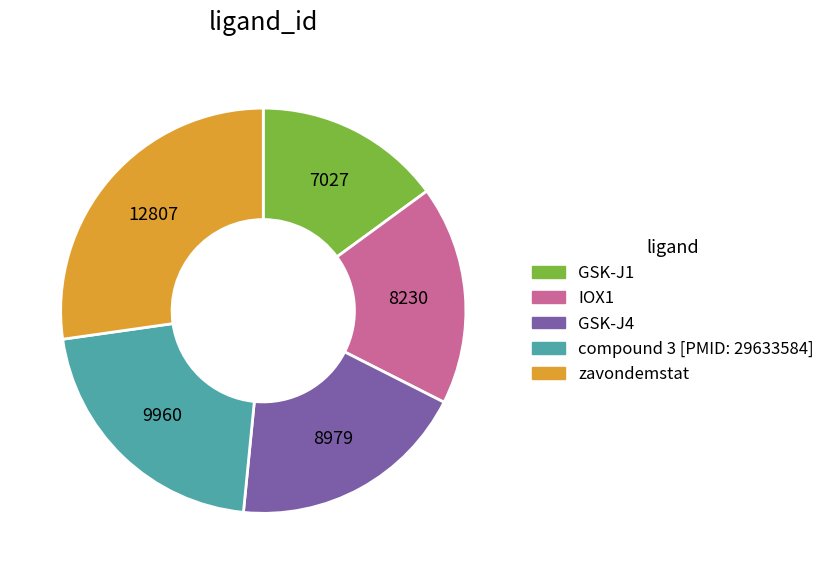

Rank the categories by value from lowest to highest.

GSK-J1, IOX1, GSK-J4, compound 3 [PMID: 29633584], zavondemstat